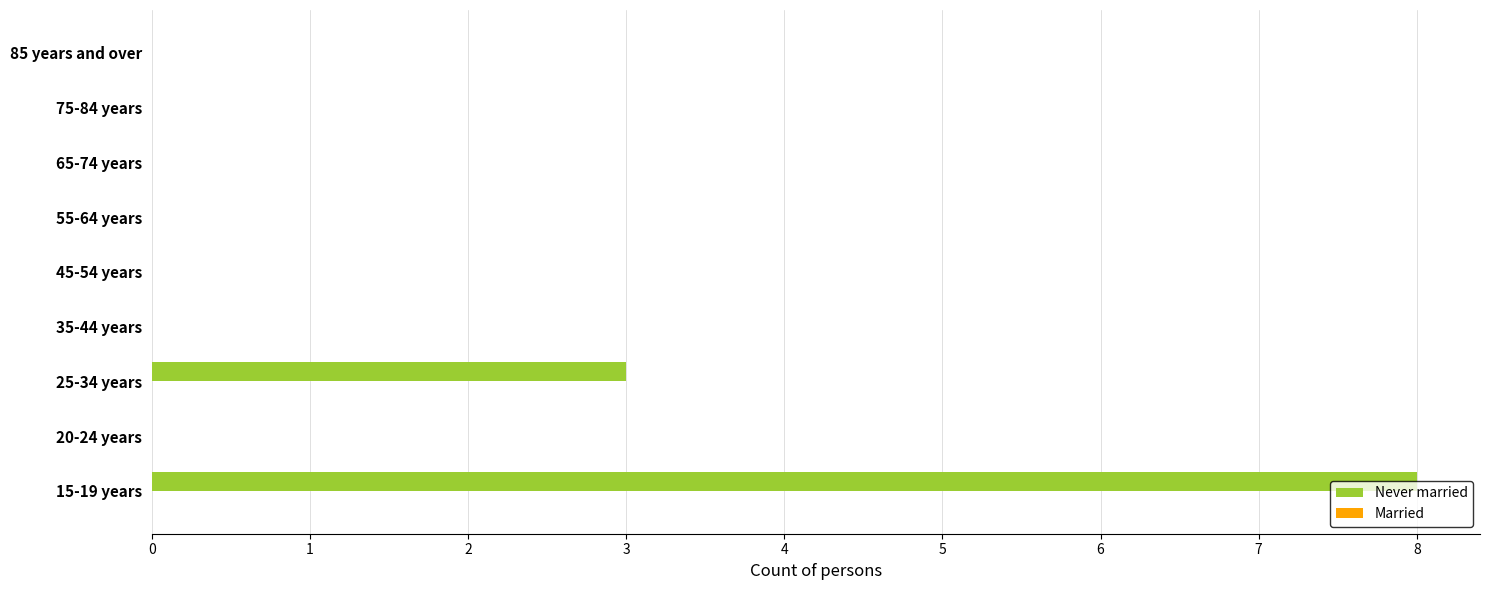

Which label corresponds to the largest value in the chart?

15-19 years